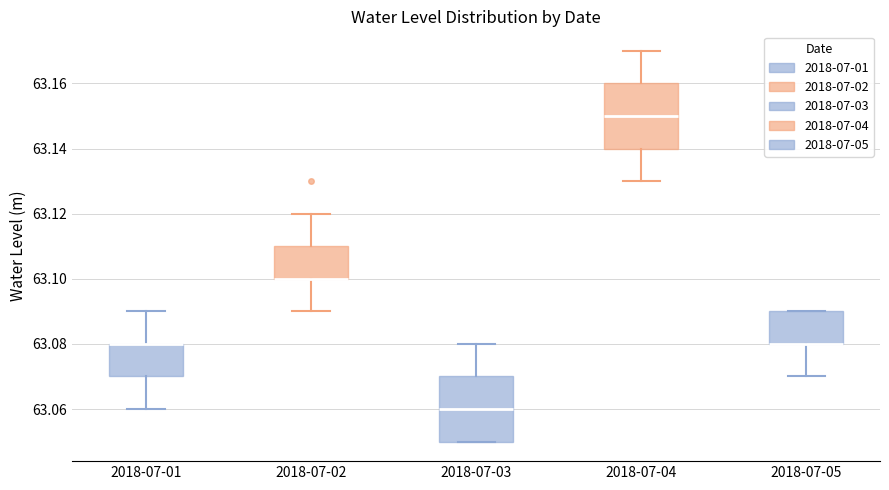

Reading left to right, read every box against the y-axis: the position of its median line, the range the box covers, and the ends of its whiskers. The values are not printed on the chart, so give them approximately, as read against the axis.

2018-07-01: median 63.08 (drawn on the box's upper edge), box 63.07 to 63.08, whiskers 63.06 to 63.09
2018-07-02: median 63.10 (drawn on the box's lower edge), box 63.10 to 63.11, whiskers 63.09 to 63.12
2018-07-03: median 63.06, box 63.05 to 63.07, whiskers 63.05 to 63.08
2018-07-04: median 63.15, box 63.14 to 63.16, whiskers 63.13 to 63.17
2018-07-05: median 63.08 (drawn on the box's lower edge), box 63.08 to 63.09, whiskers 63.07 to 63.09